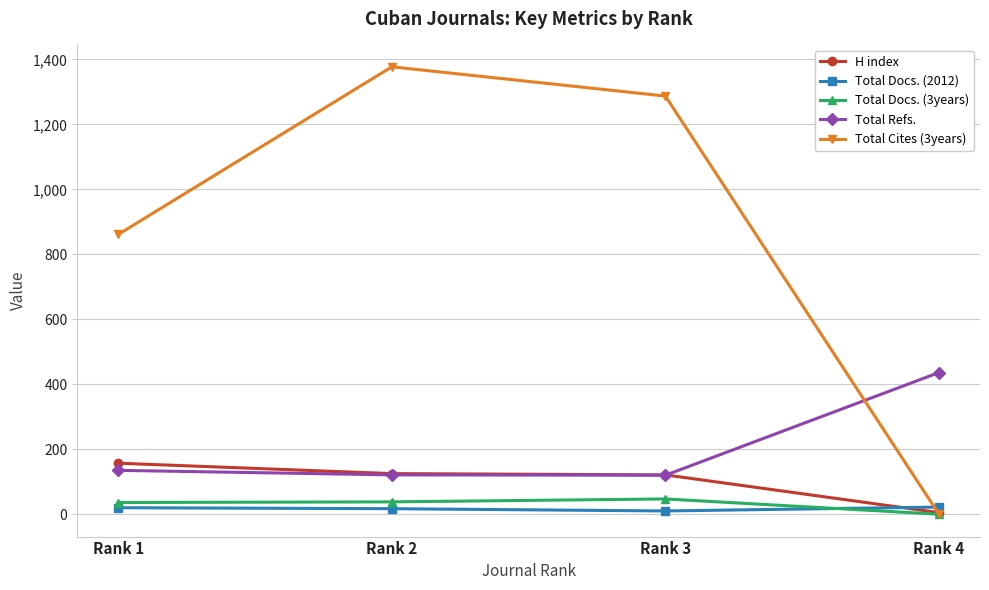

What is the difference between the maximum and minimum values in the Total Refs. series?

316